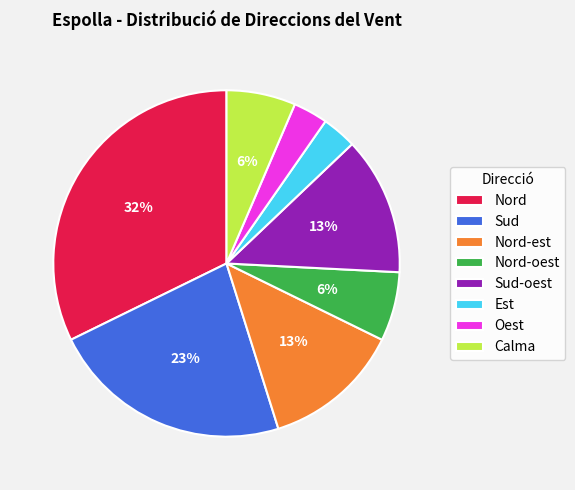

Approximately how many times larger is the value at Nord-est compared to Sud?

0.6